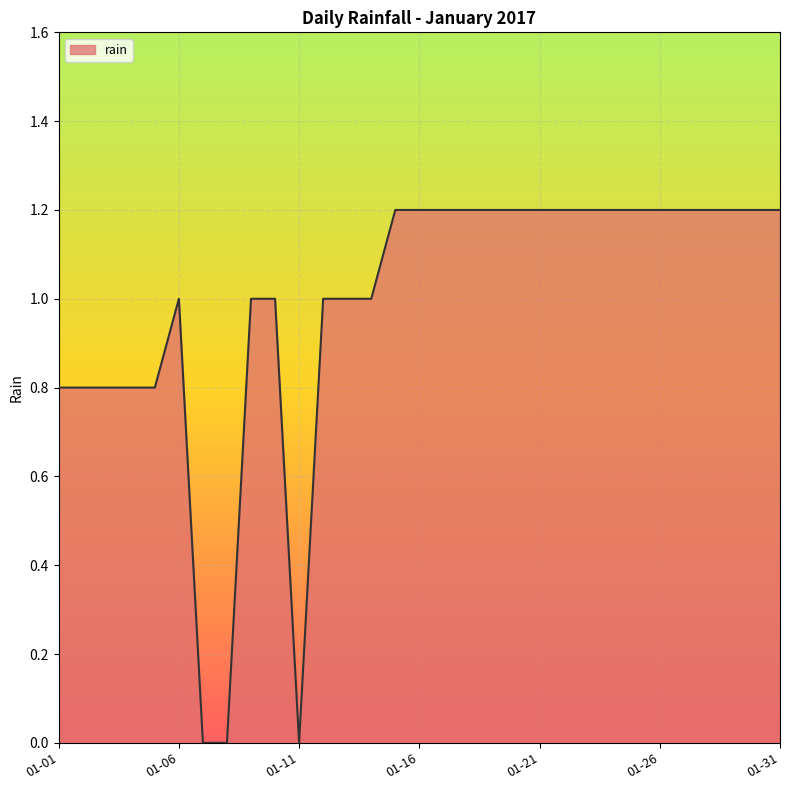

How many lines are shown in the chart?

1